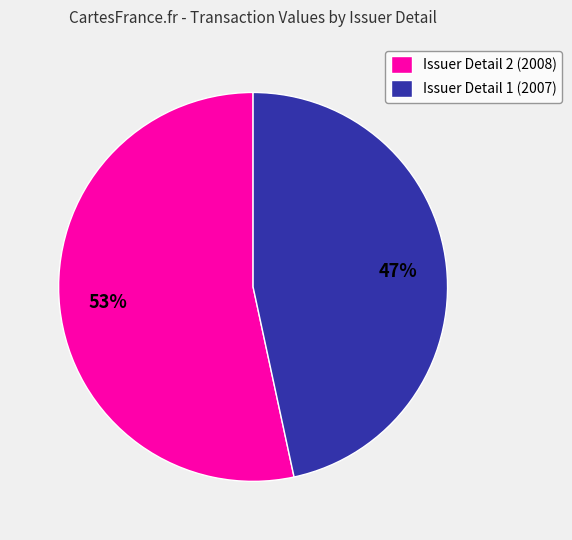

Is there a majority slice in this chart?

Yes